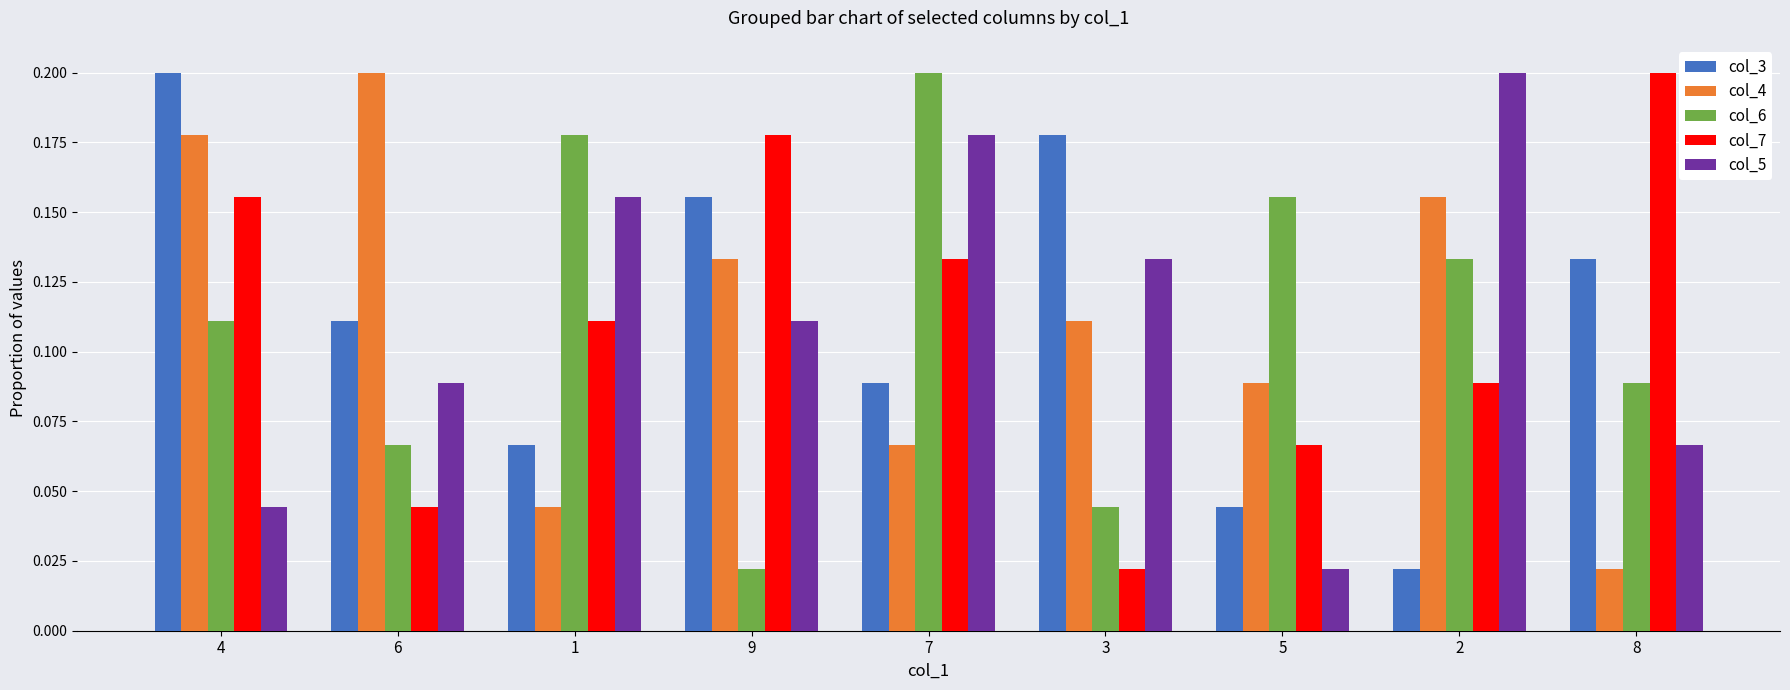

Where is col_3 nearest to the value 0?

2